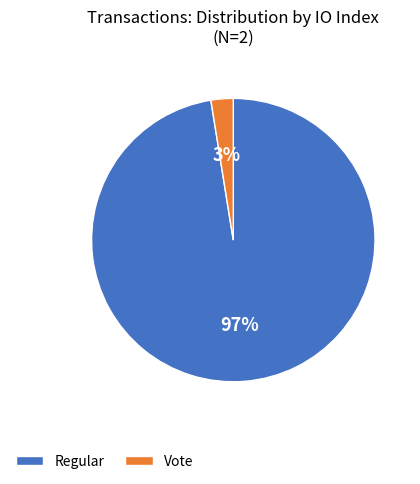

Which slice is the smallest?

Vote